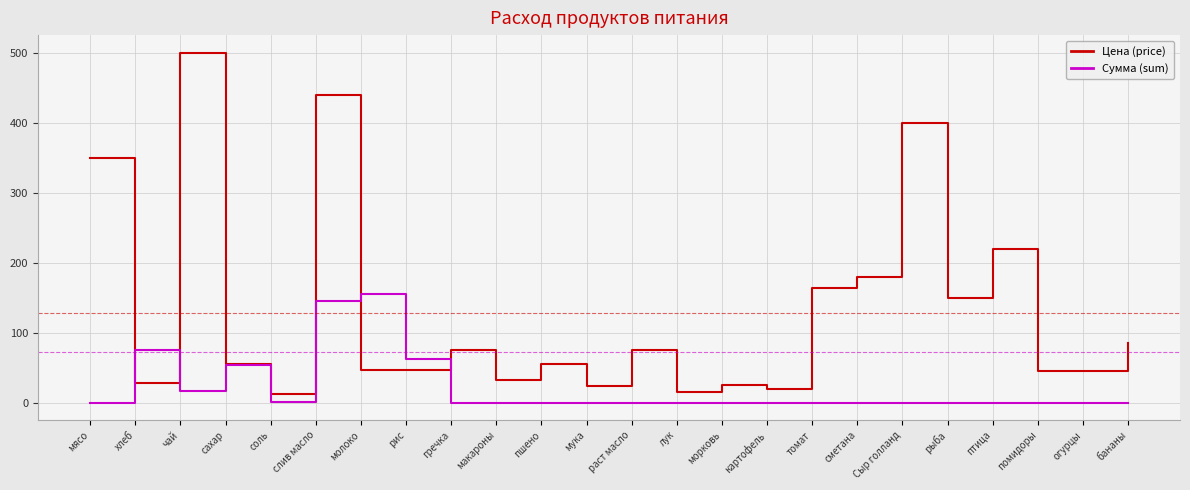

How many lines are shown in the chart?

2